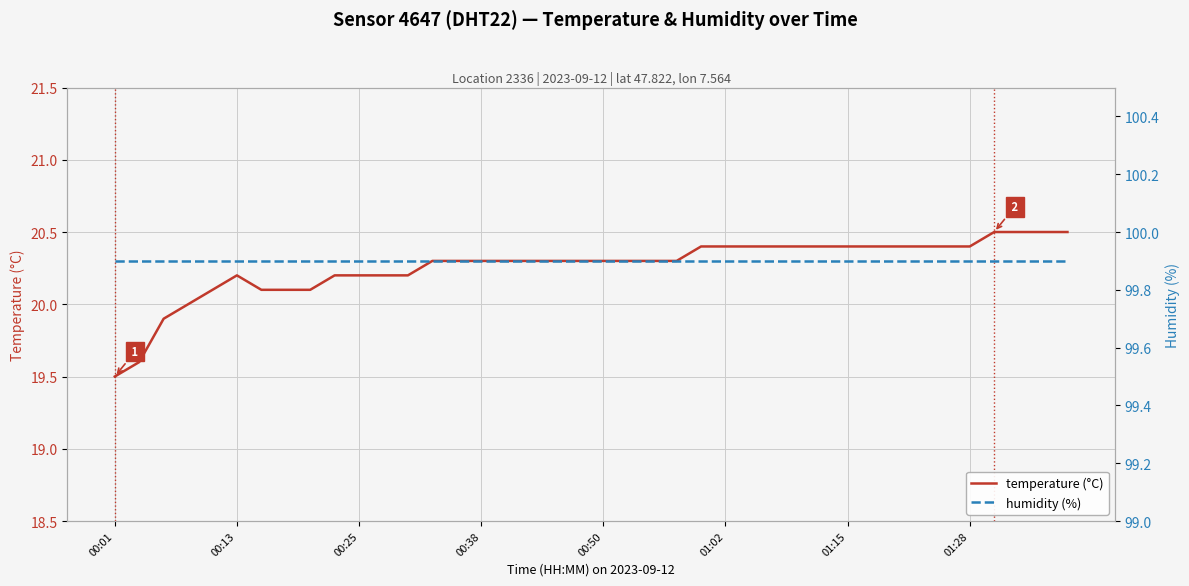

How many categories are shown in the chart?

40